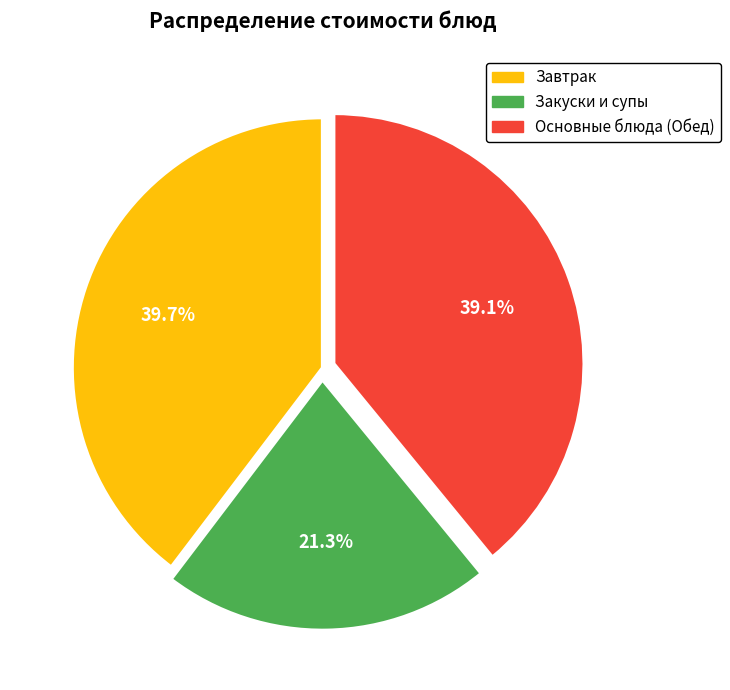

Is there a majority slice in this chart?

No